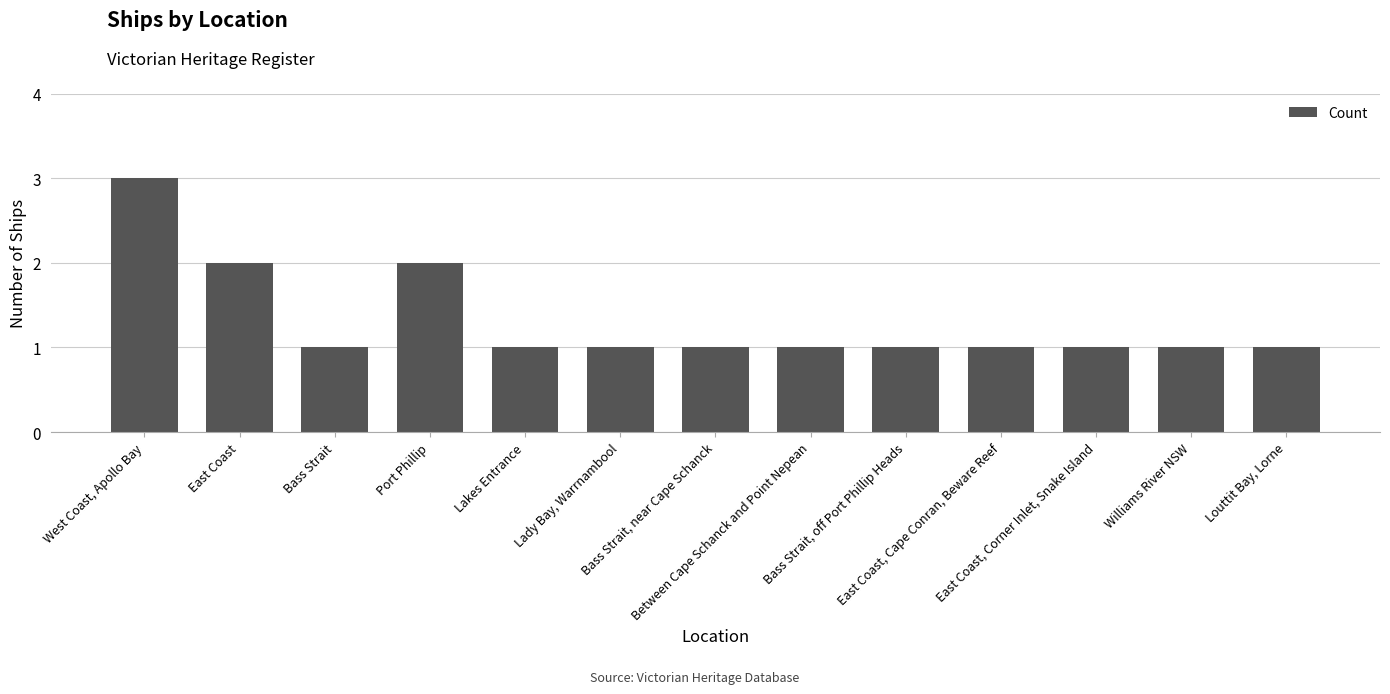

Does the chart contain stacked bars?

No